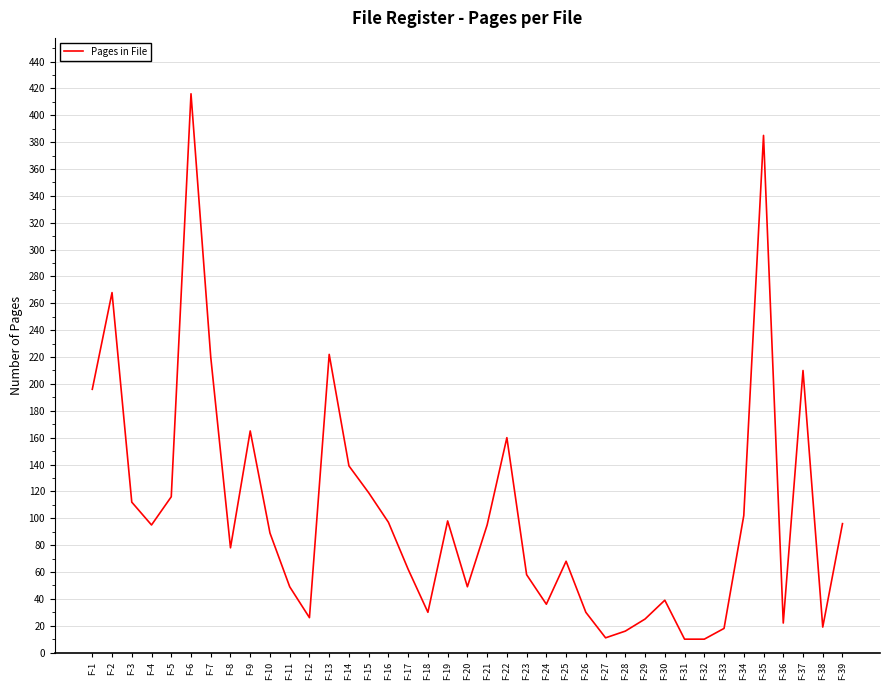

What is the average value?

104